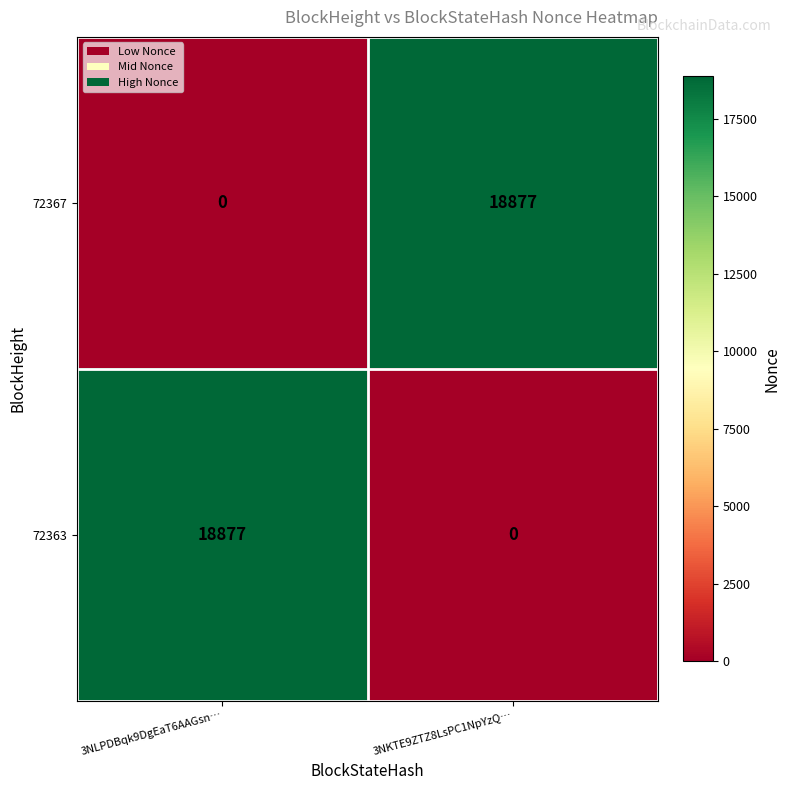

How many distinct data groups are displayed?

2